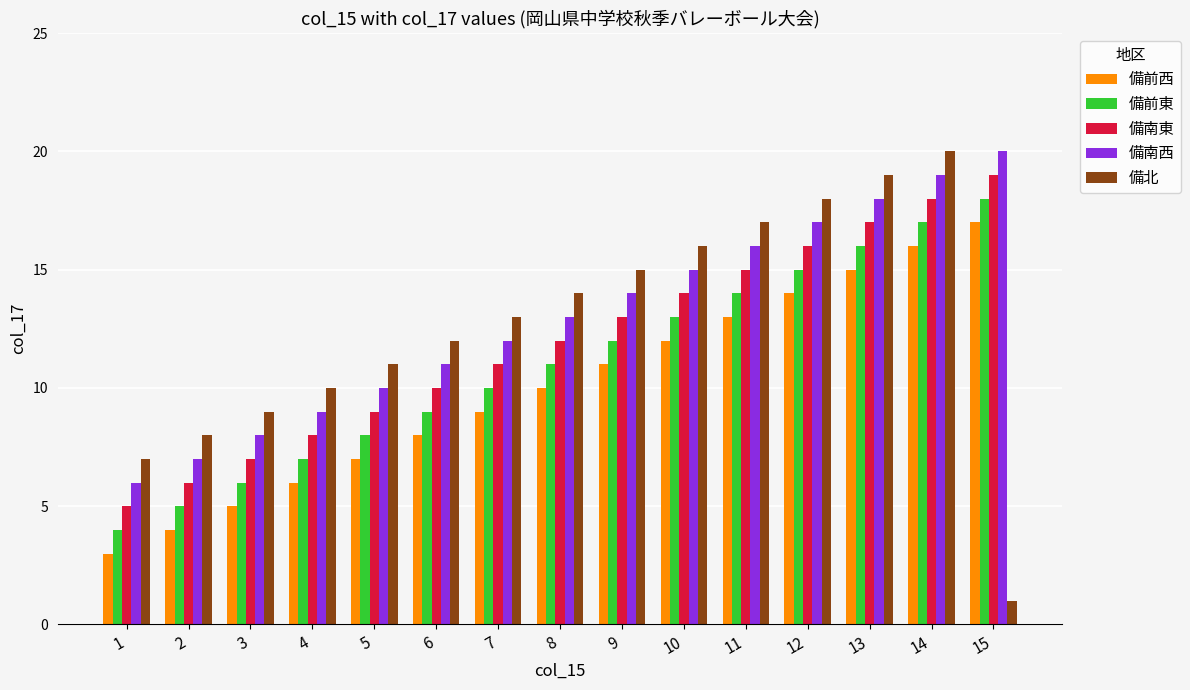

What is the approximate value of 備北 at 10, to the nearest 10?

20